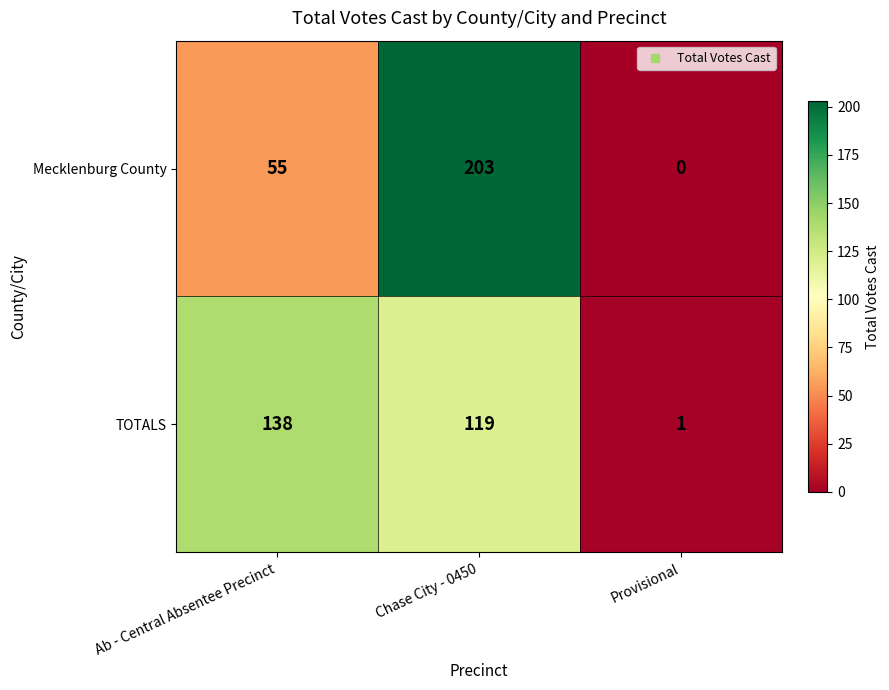

Rank the series by their maximum value, from highest to lowest.

Mecklenburg County, TOTALS